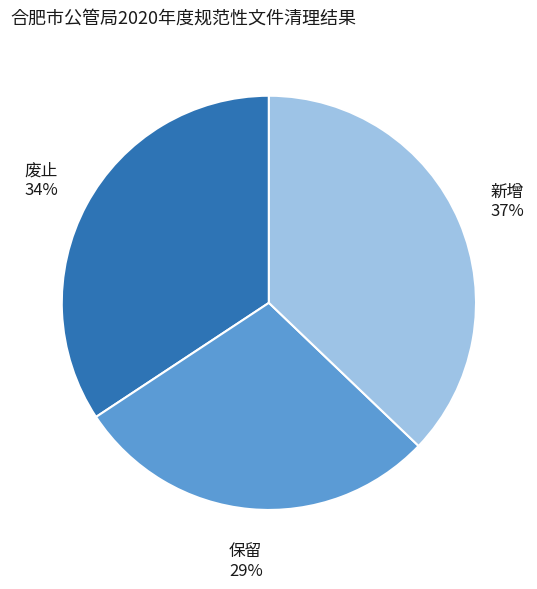

Is it true that 保留 is 29% of the pie?

True